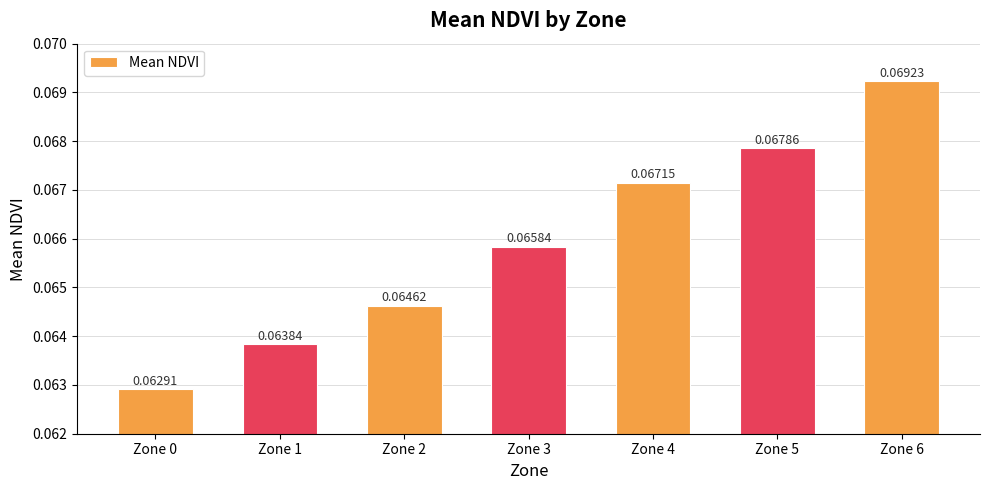

What is the sum of all values?

0.5